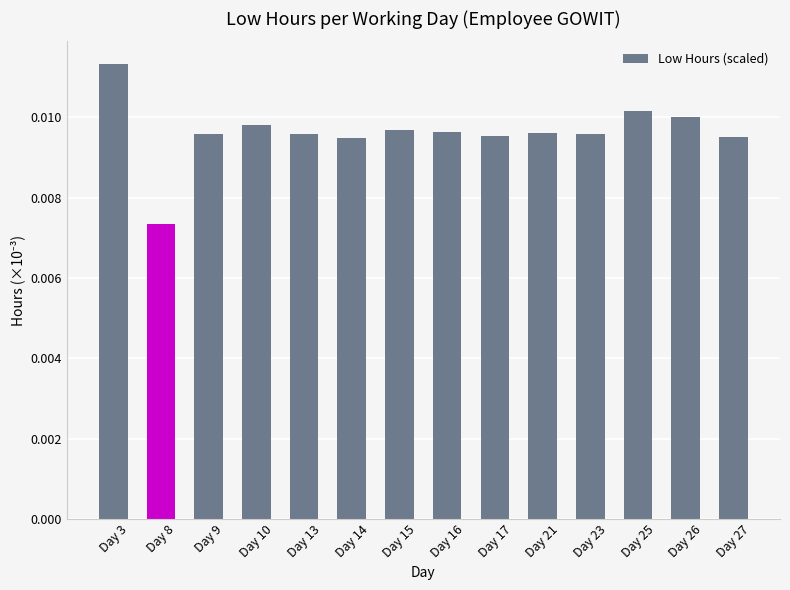

Where is the data nearest to the value 0?

Day 8